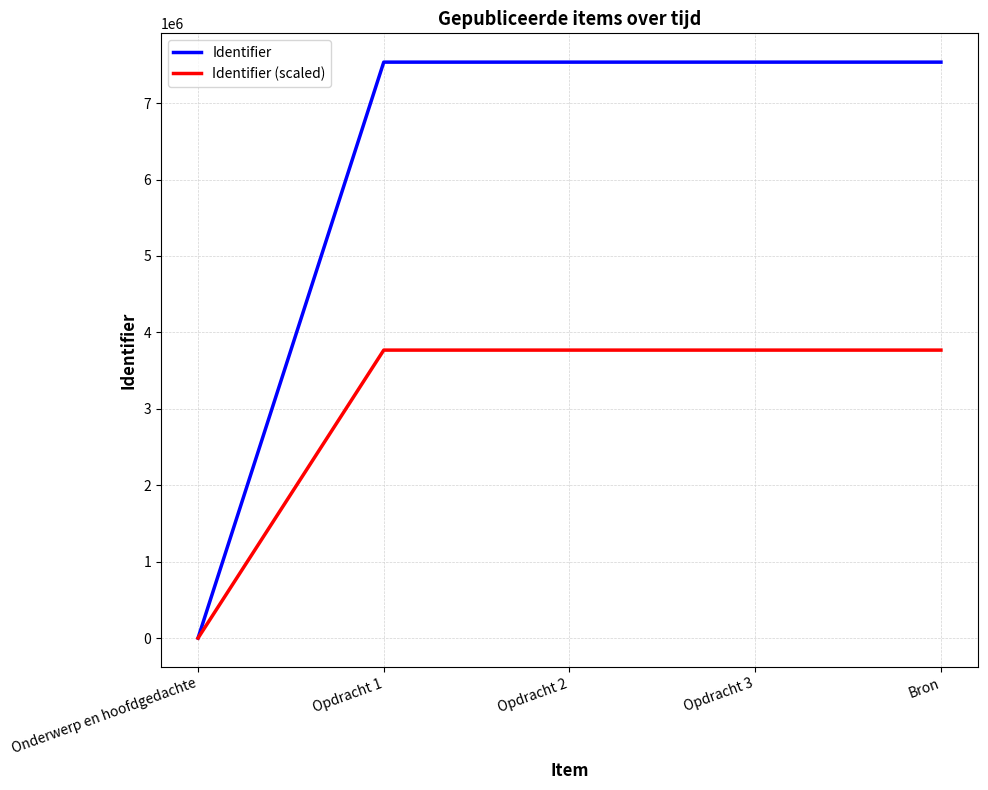

Read the Identifier (scaled) value at Opdracht 2.

3768509.0